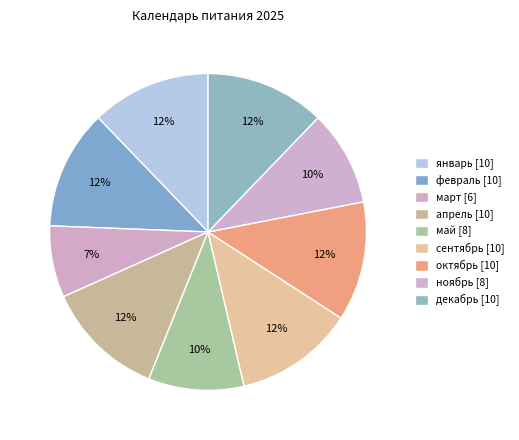

Combined, do май and январь account for over 50%?

No